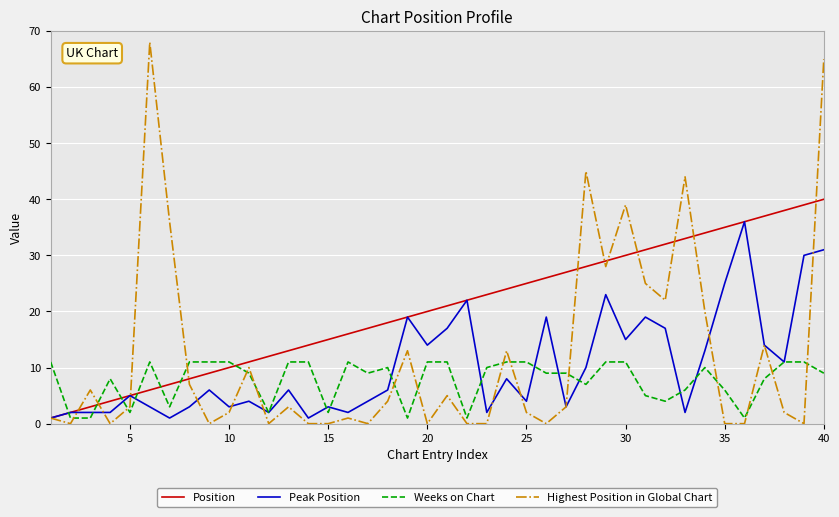

List the series in order of their peak value, lowest first.

Weeks on Chart, Peak Position, Position, Highest Position in Global Chart